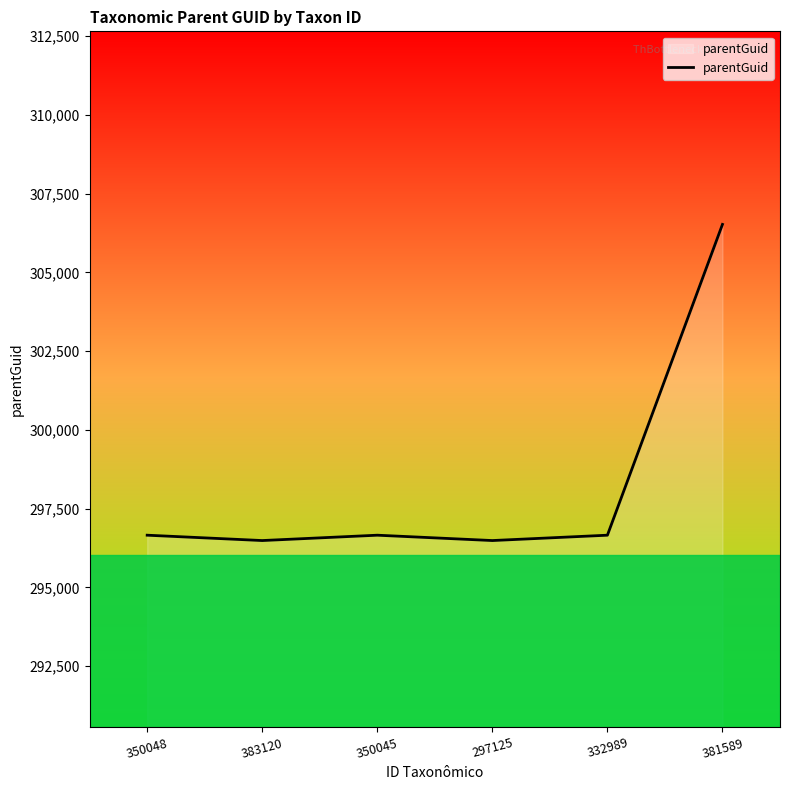

Does the chart have visible grid lines?

No